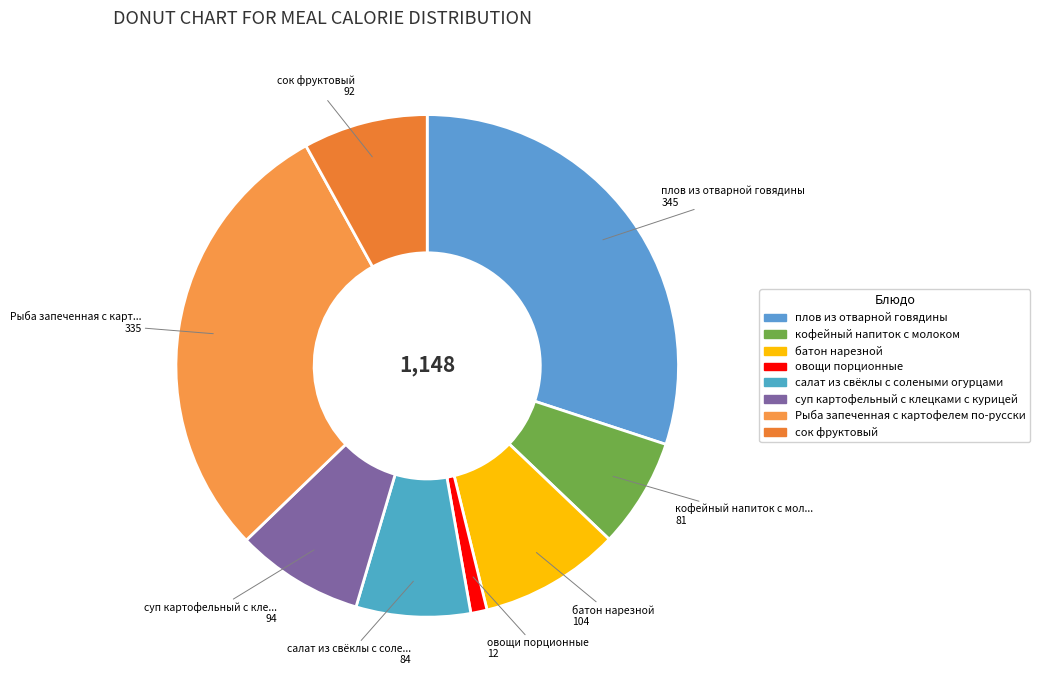

How much of the chart is everything except батон нарезной?

90.9%